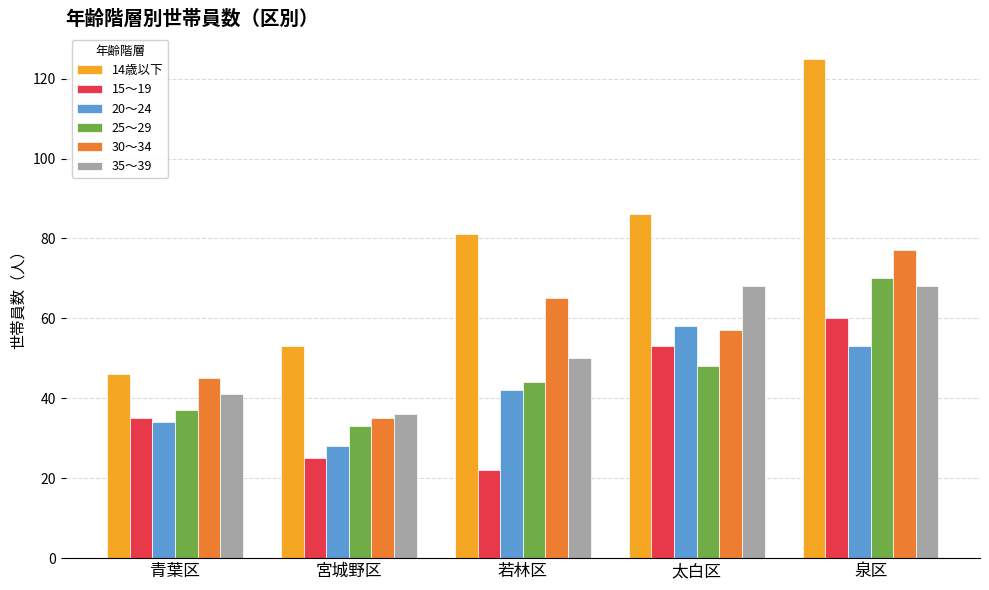

At which category is the sum across all series the highest?

泉区